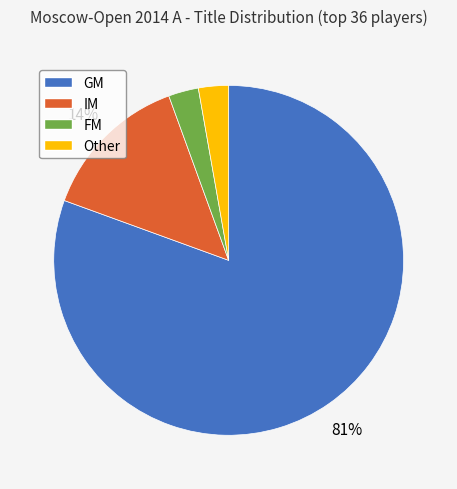

To the nearest percent, what is the combined percentage of IM and FM?

17%